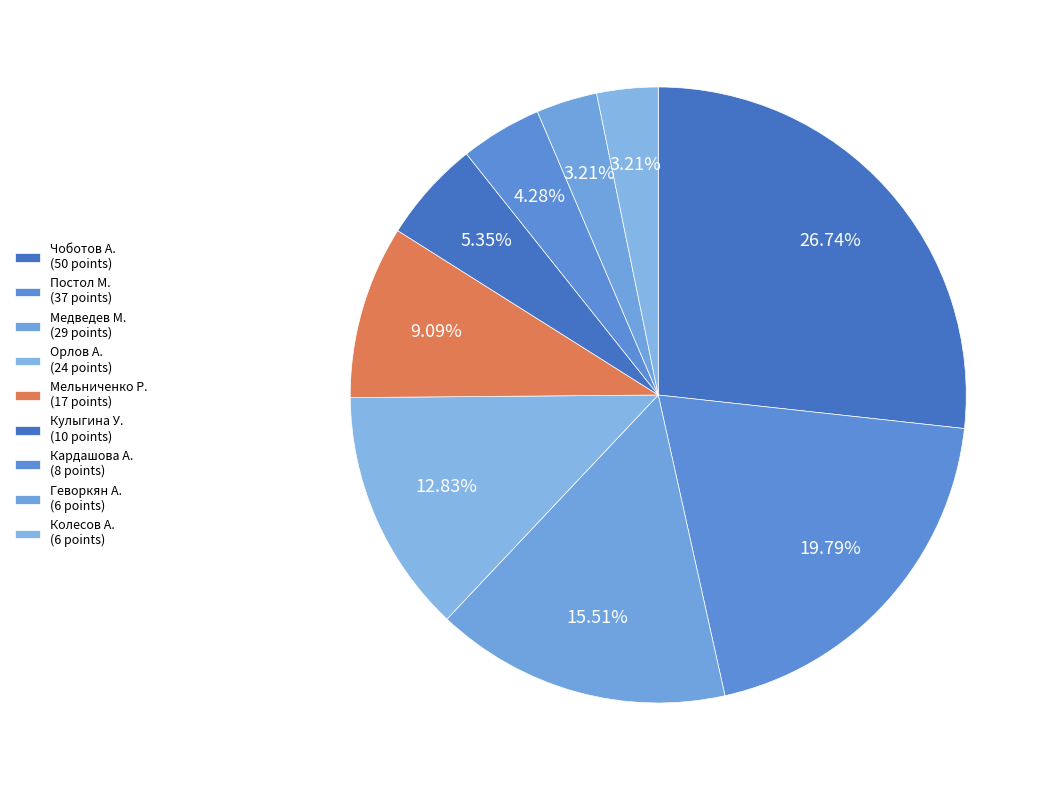

What percentage is NOT represented by Мельниченко Р.?

90.9%